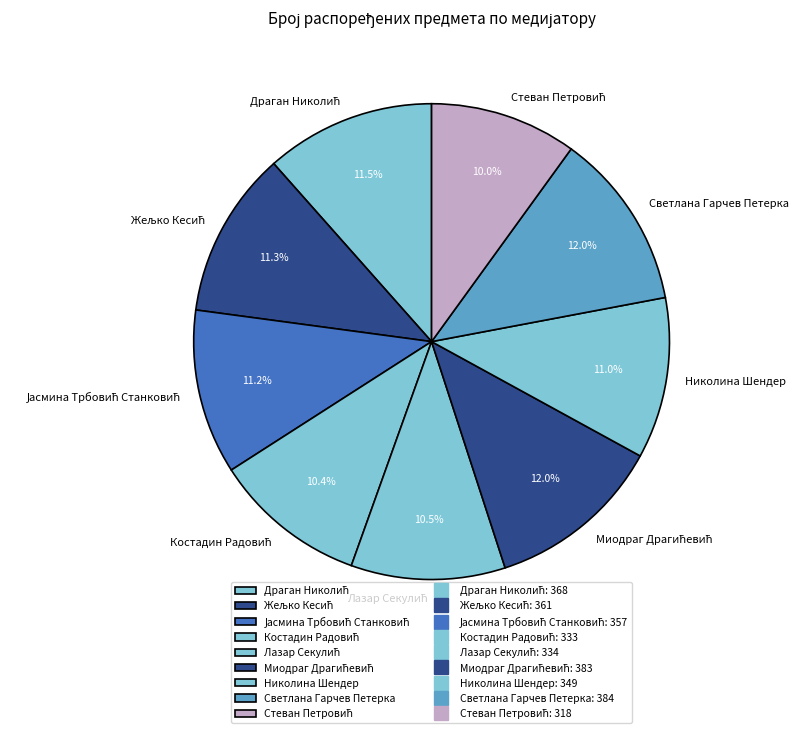

To the nearest percent, what is the average slice percentage?

11%